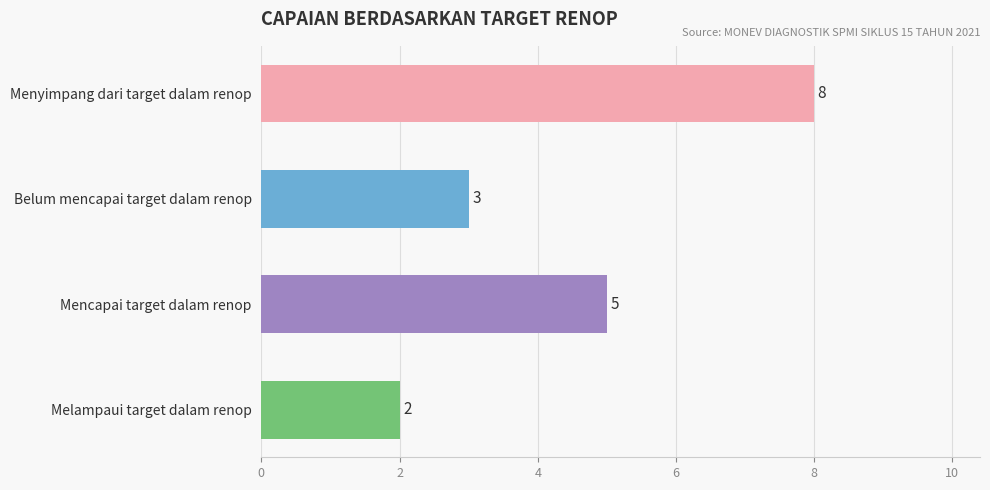

What is the change in value from Menyimpang dari target dalam renop to Belum mencapai target dalam renop?

-5